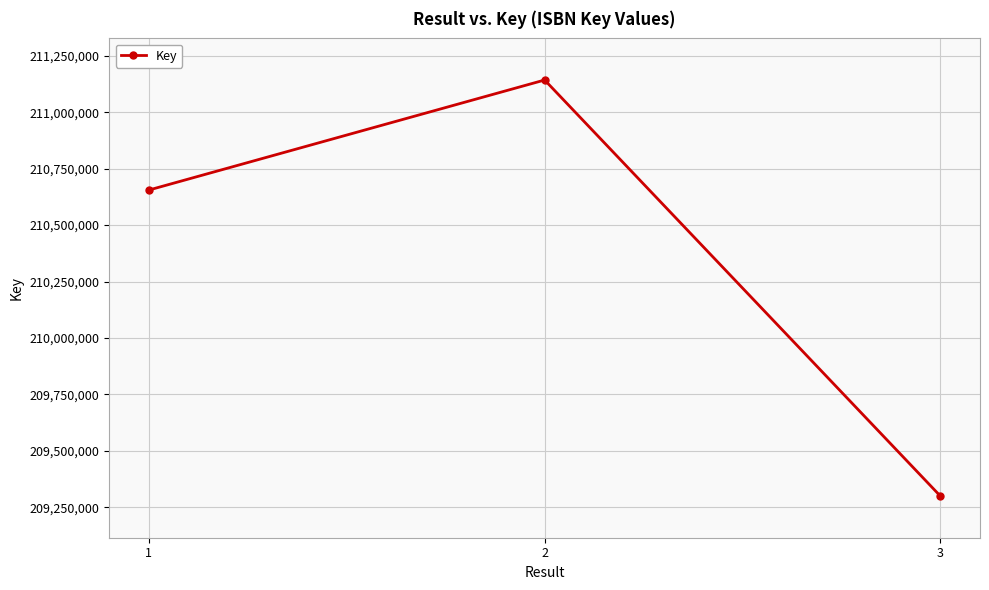

What is the approximate value at 1, to the nearest 50?

210655100